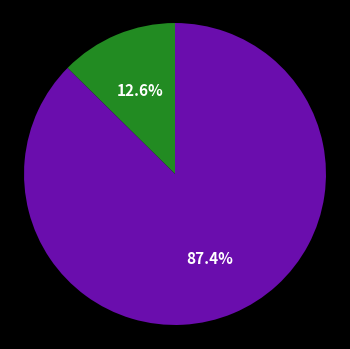

To the nearest percent, what is the difference between the largest and smallest slice percentages?

75%